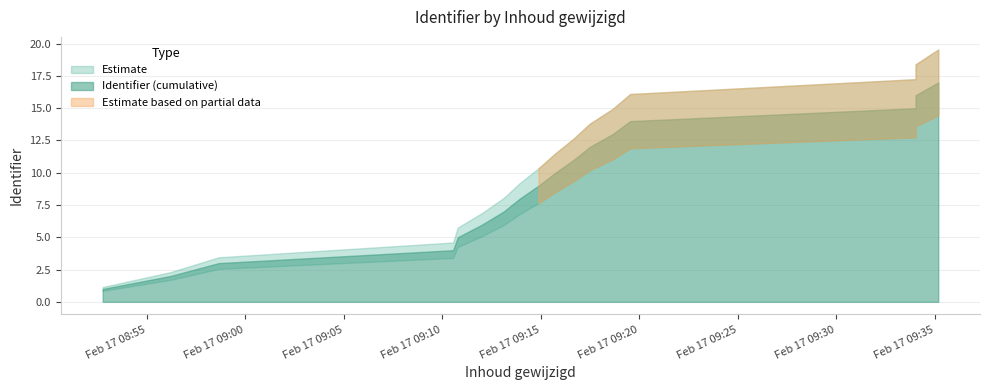

Does the chart have visible grid lines?

Yes